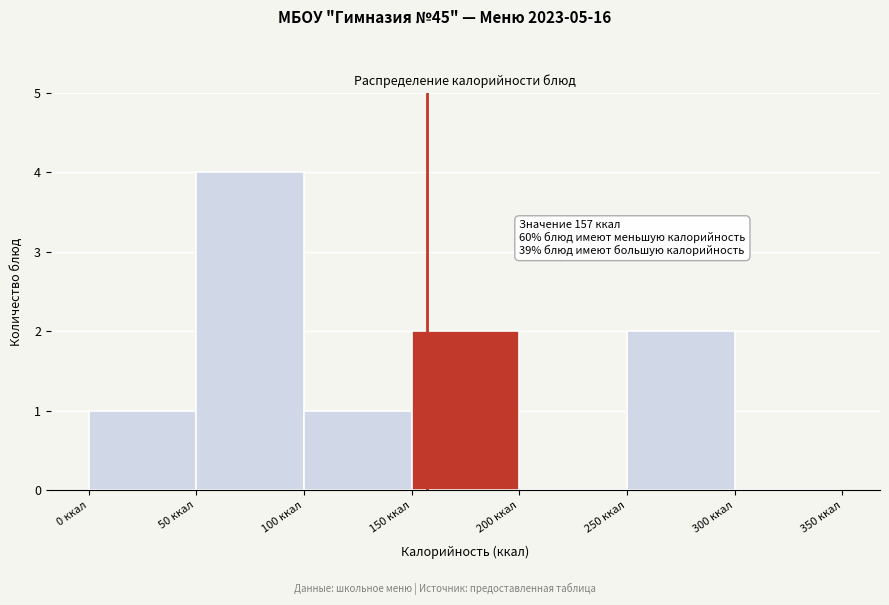

Which range on the x-axis has the tallest bar?

50 to 100